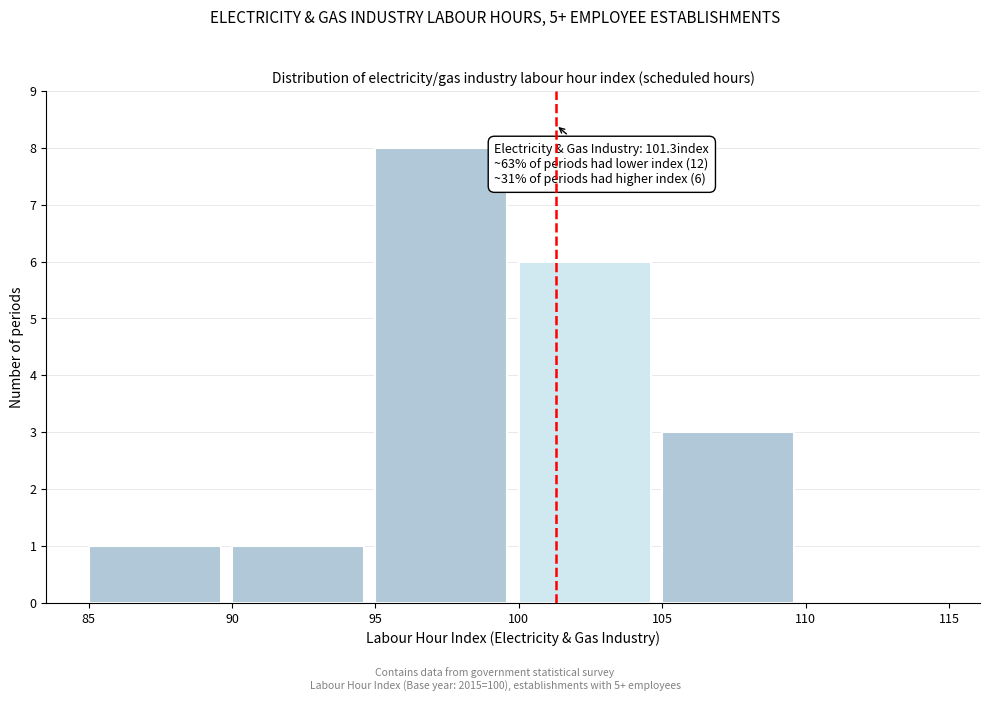

Over which range of the x-axis is the bar tallest?

95 to 100